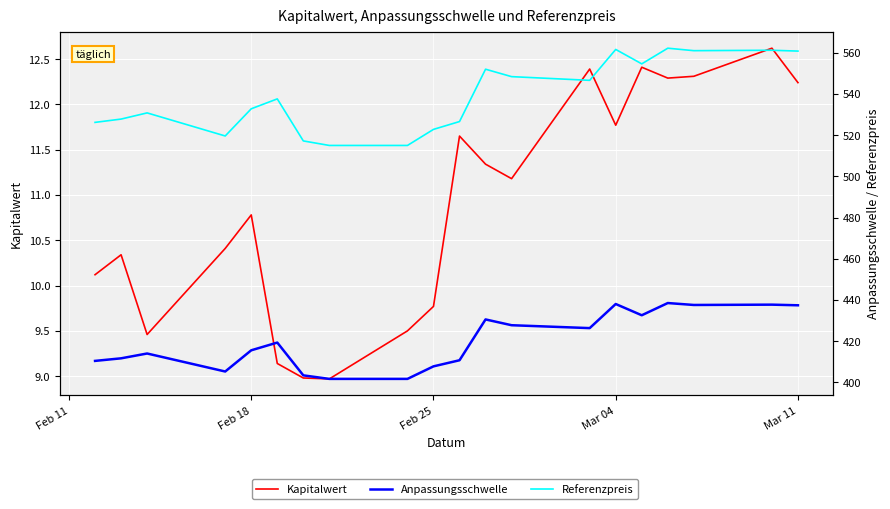

True or false: Kapitalwert and Referenzpreis cross at least once.

False